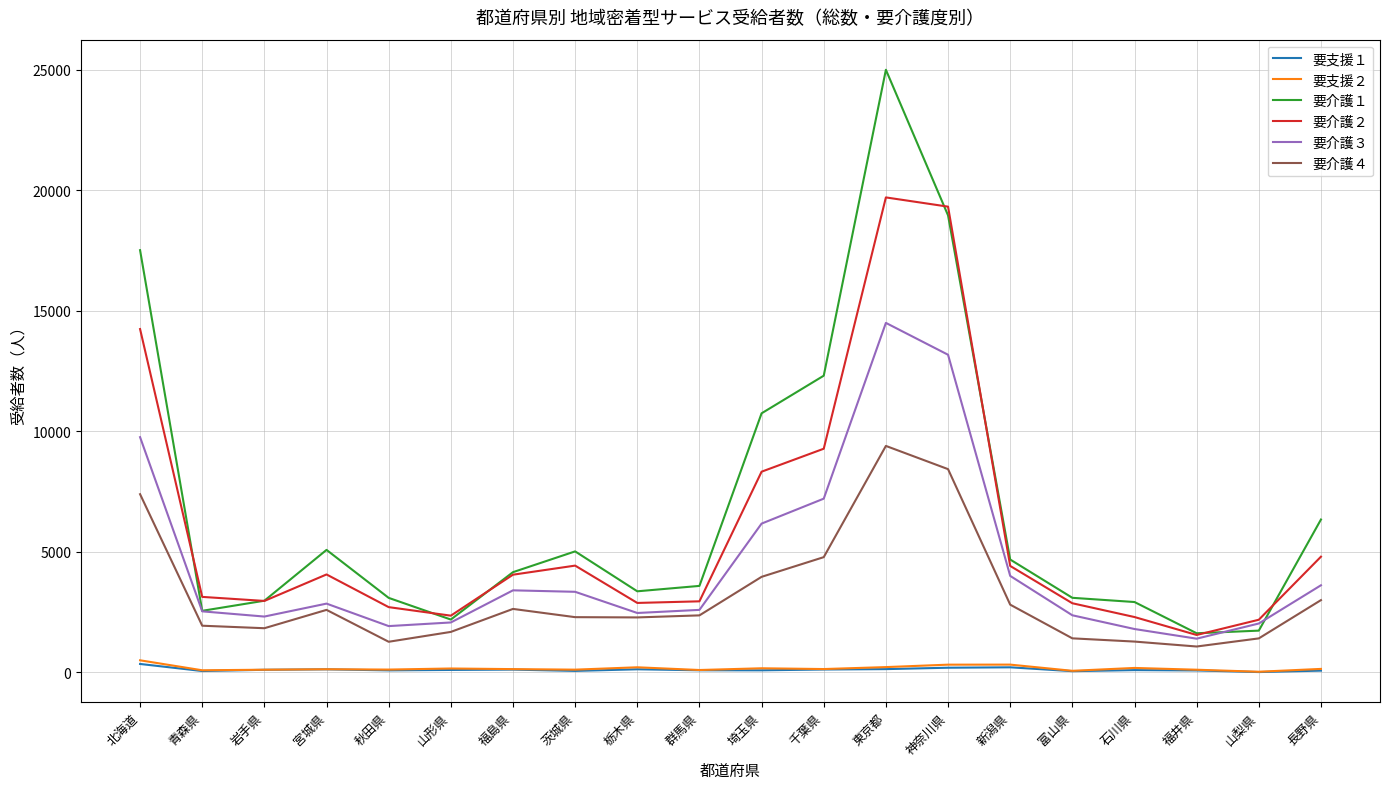

At which category is the sum across all series the highest?

東京都